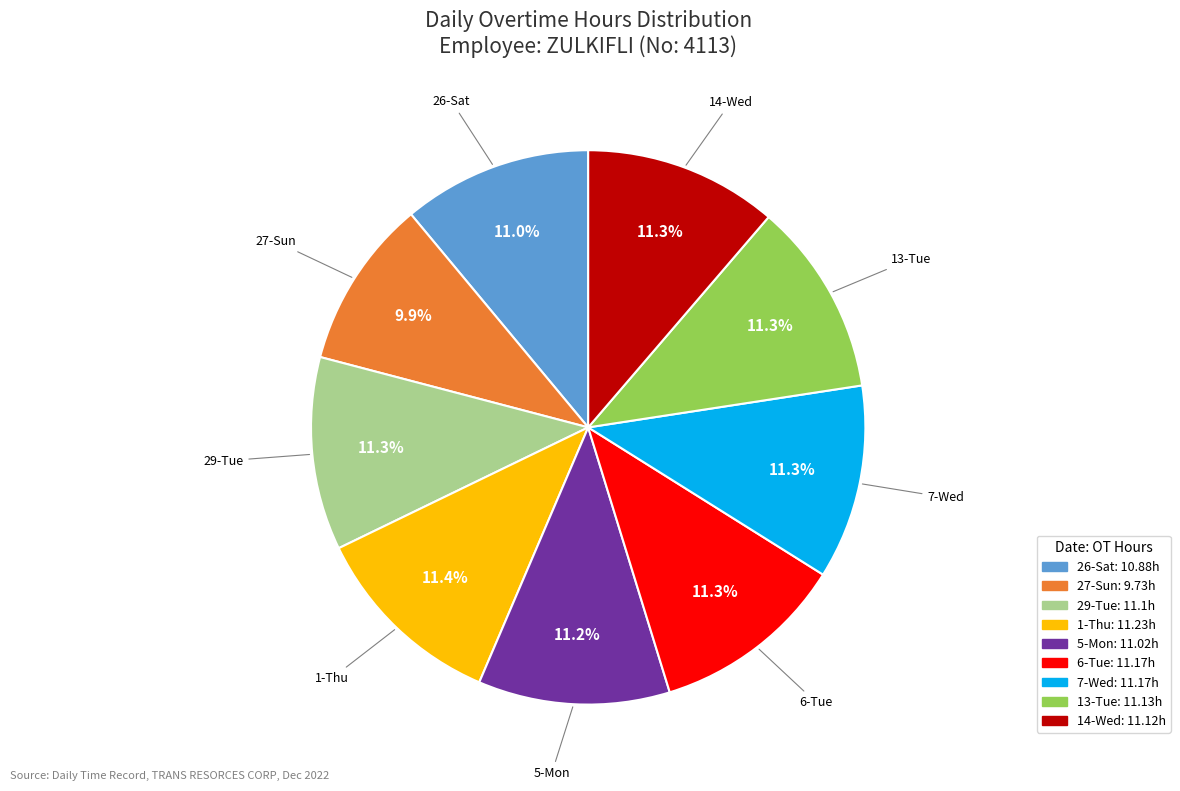

The 26-Sat slice represents 1% of the pie. True or false?

False